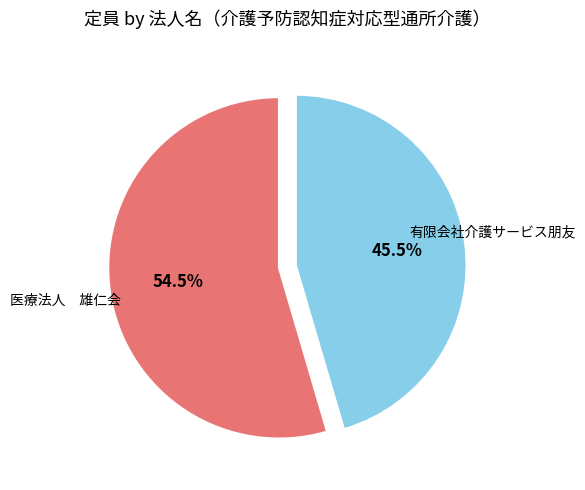

Does any single category account for the majority?

Yes